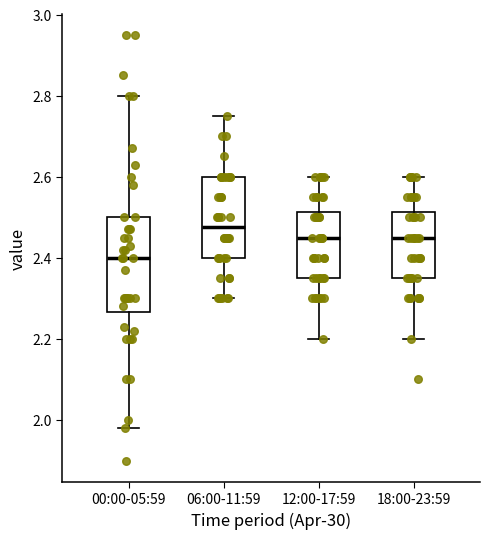

Which box's median line is the lowest?

00:00-05:59